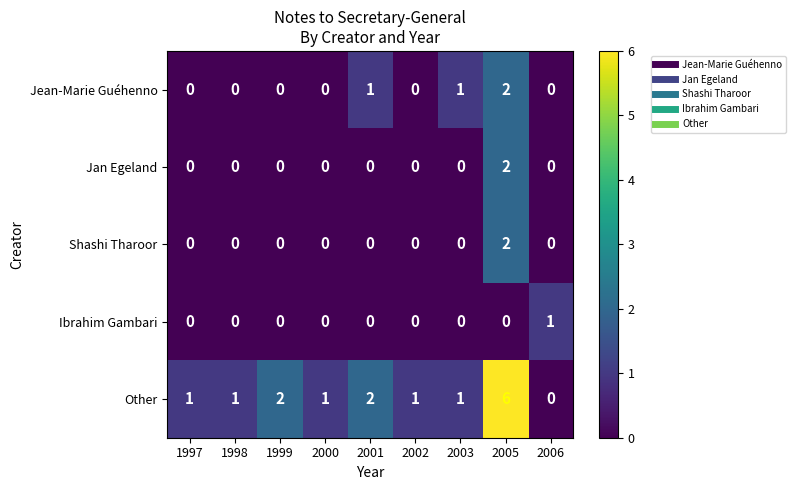

At which category is the sum across all series the highest?

2005